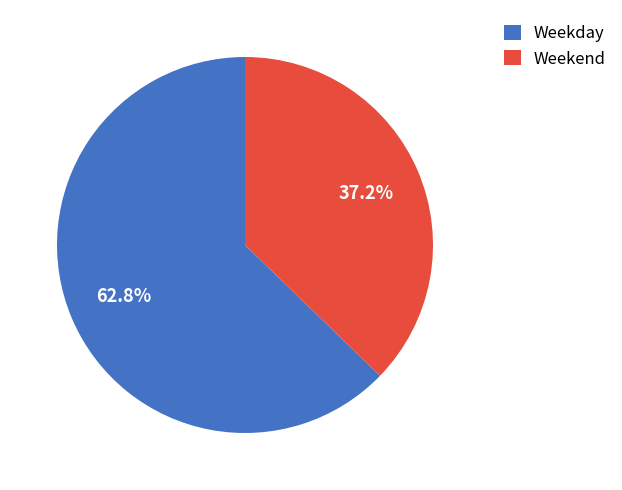

What is the largest slice in the pie chart?

Weekday